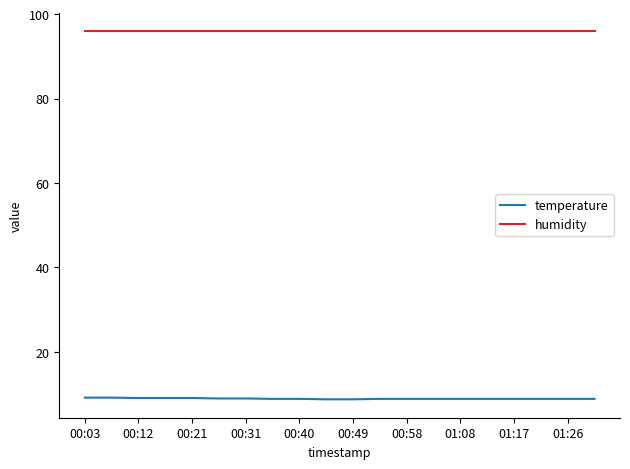

Which series has the largest range (max minus min)?

temperature